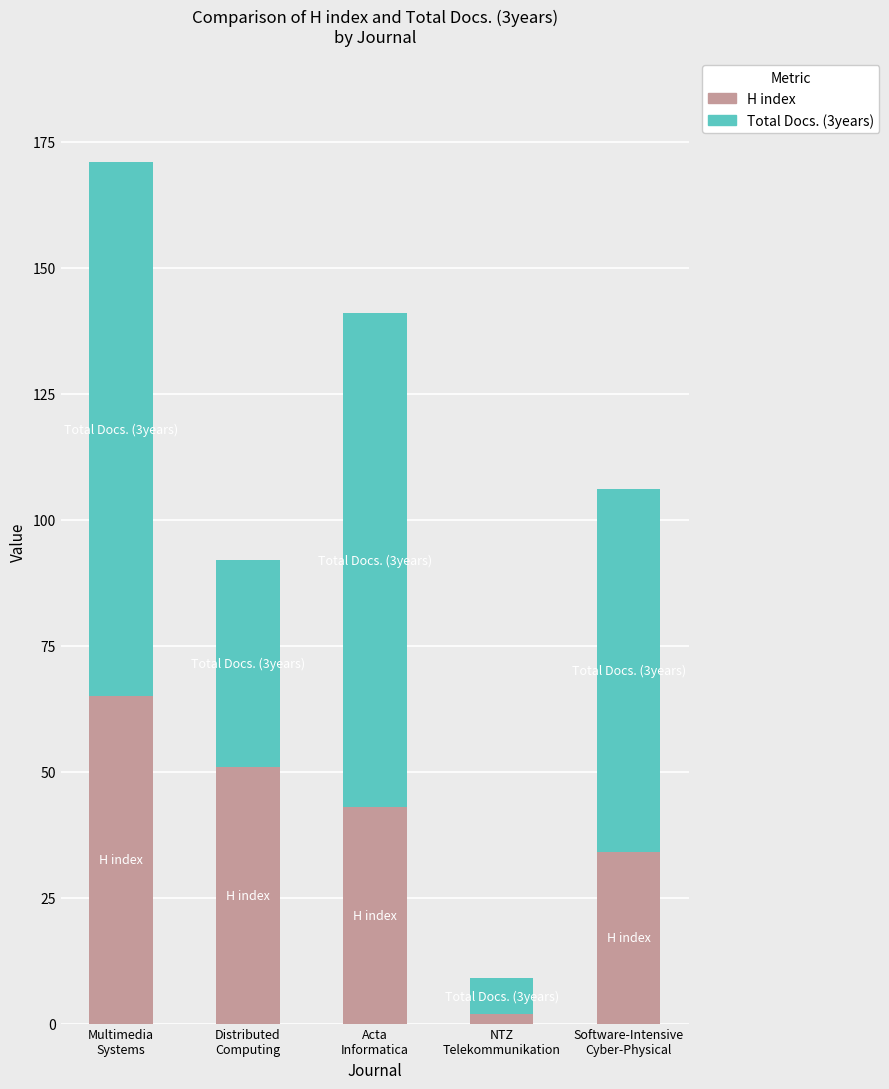

What is the difference between the maximum and minimum values in the H index series?

63